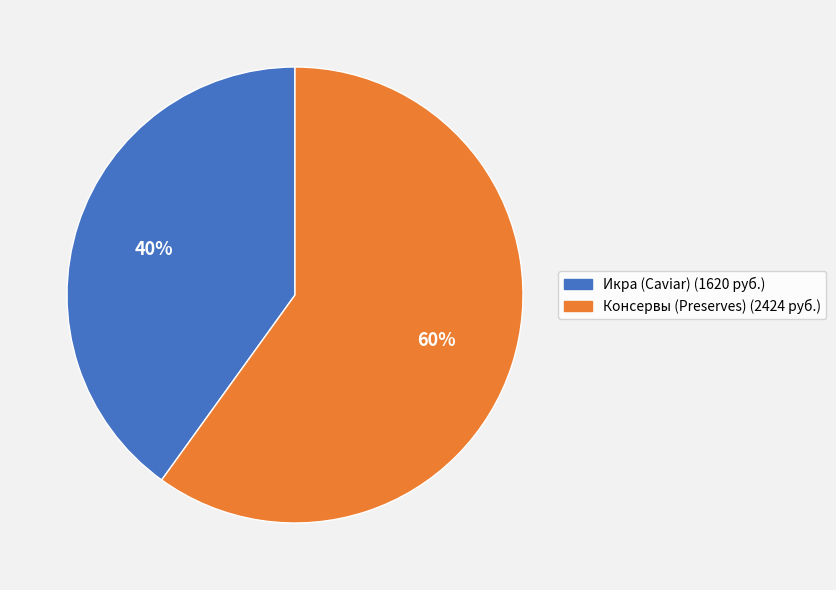

Rank the categories by value from lowest to highest.

Икра (Caviar) (1620 руб.), Консервы (Preserves) (2424 руб.)